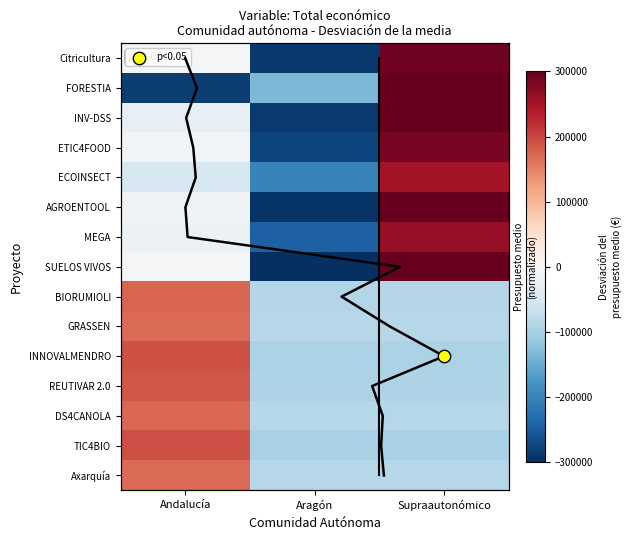

What is the difference between the maximum and minimum values in the FORESTIA series?

706697.0